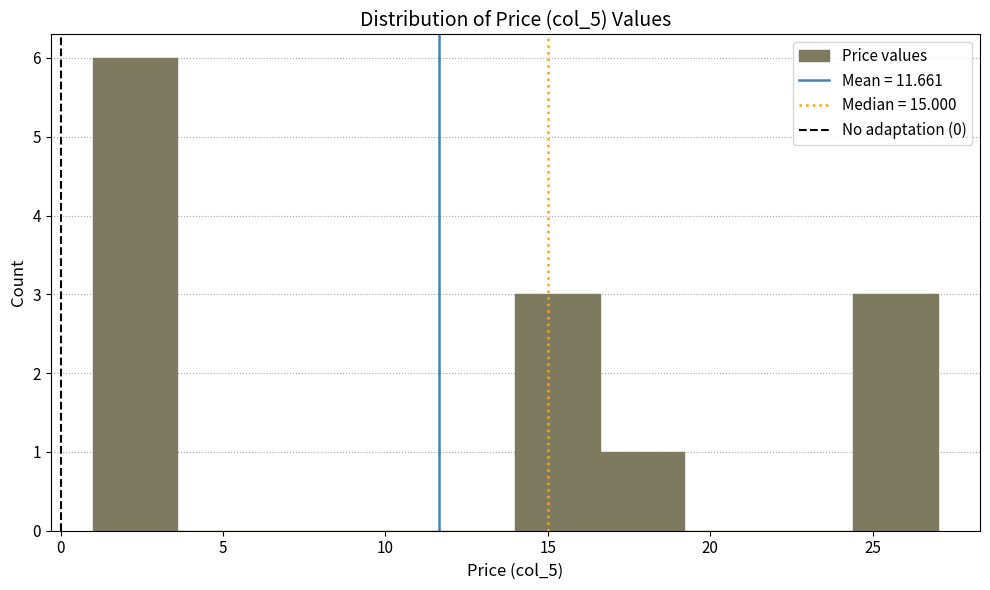

Reading left to right, list every bar in this chart as the range it spans on the x-axis followed by its height. Neither the bar edges nor the heights are printed on the chart, so give them approximately, as read against the axes.

1.0 to 3.6: 6
3.6 to 6.2: 0
6.2 to 8.8: 0
8.8 to 11.4: 0
11.4 to 14.0: 0
14.0 to 16.6: 3
16.6 to 19.2: 1
19.2 to 21.8: 0
21.8 to 24.4: 0
24.4 to 27.0: 3